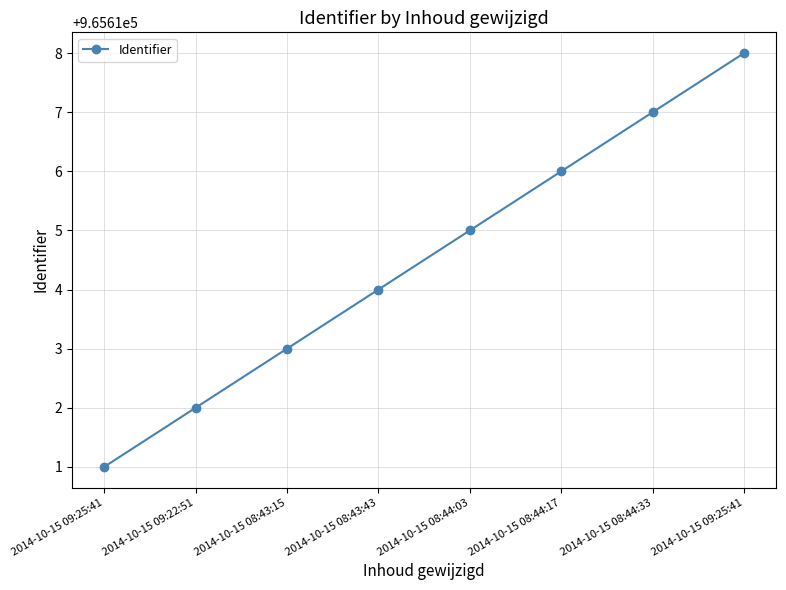

Does the chart have visible grid lines?

Yes